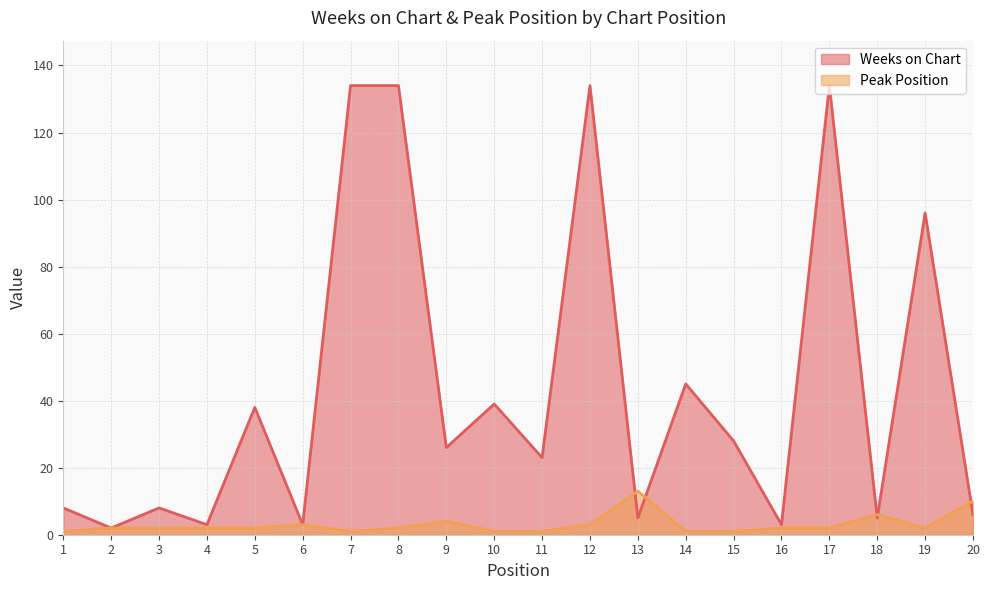

List the series in order of their overall mean, highest first.

Weeks on Chart, Peak Position